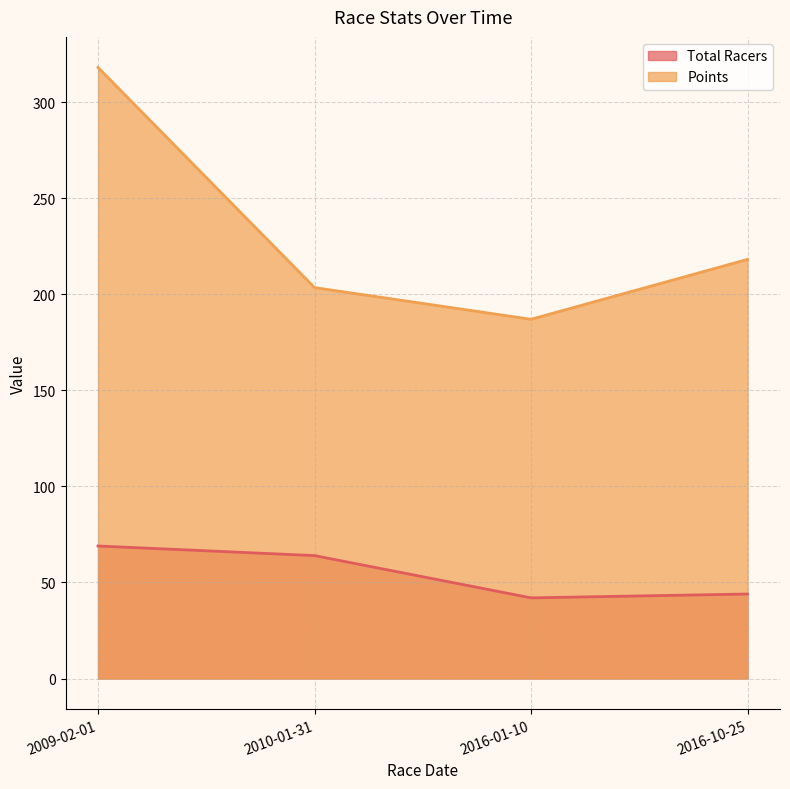

At which category does Total Racers reach its first local valley?

2016-01-10